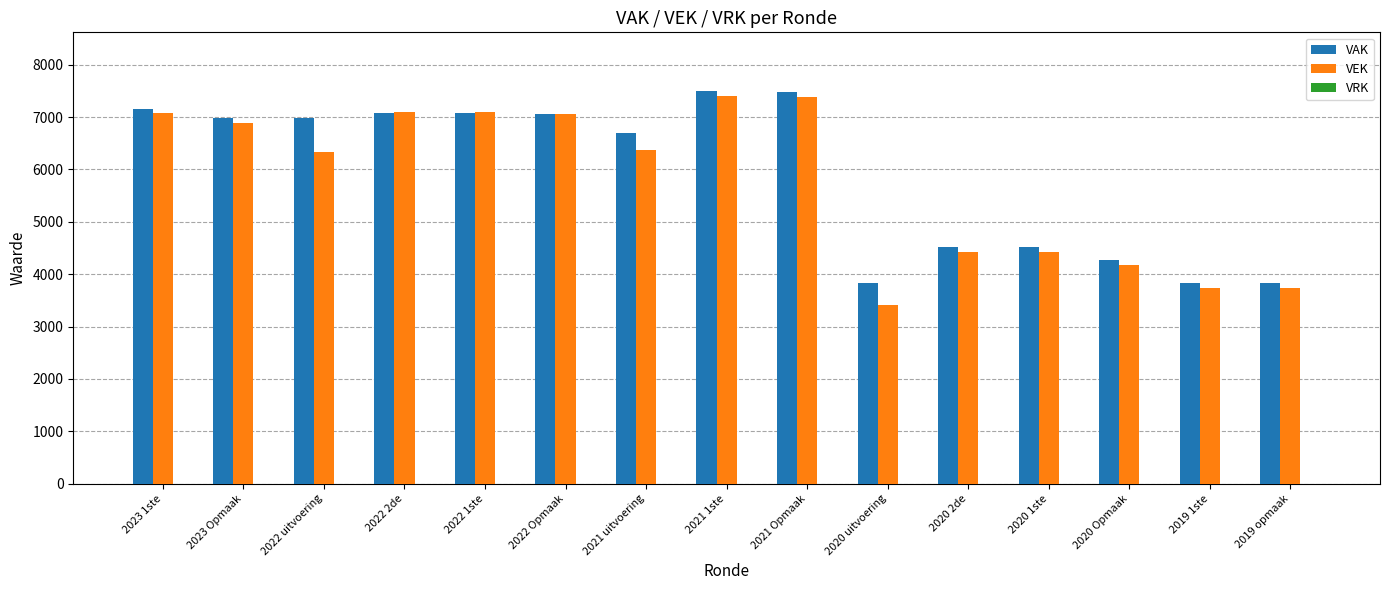

What is the label of the 2nd bar from the left?

2023 Opmaak